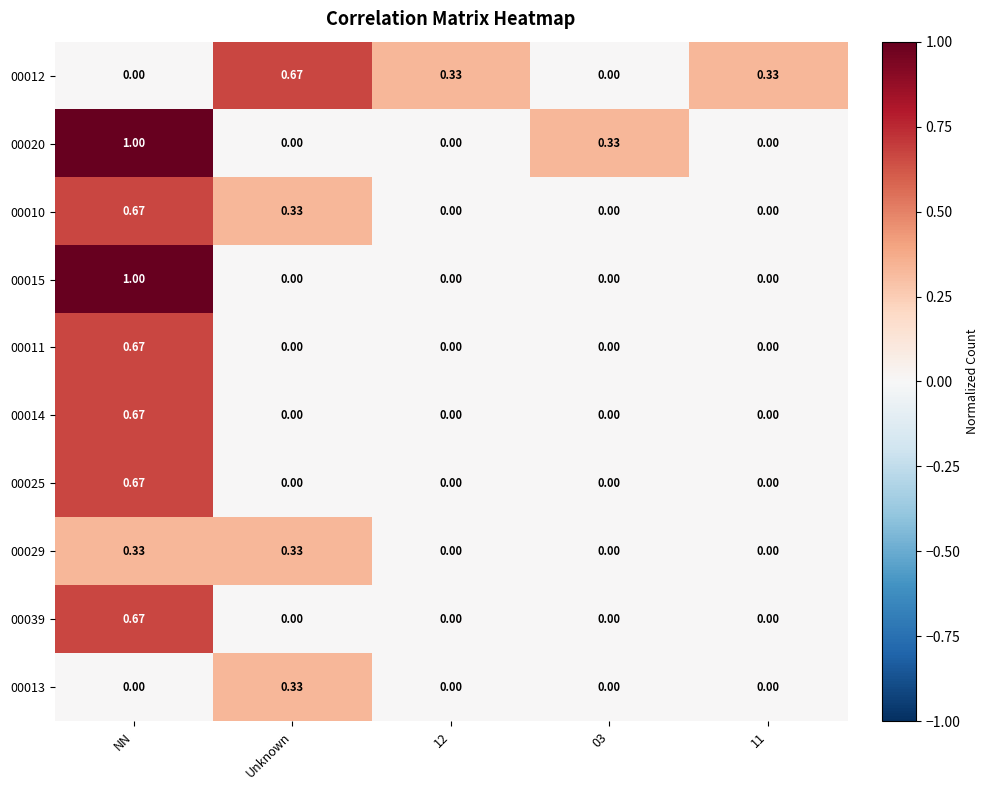

Is the value of 00015 at 11 greater than the value of 00025 at NN?

No